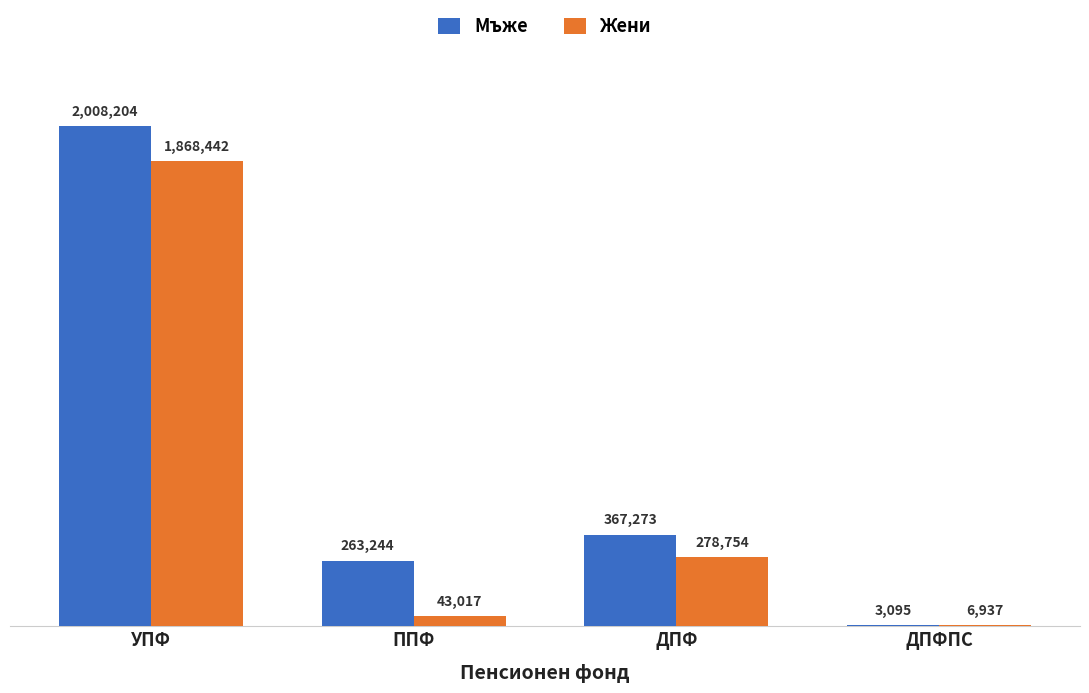

What are all the series names shown in the legend?

Мъже, Жени